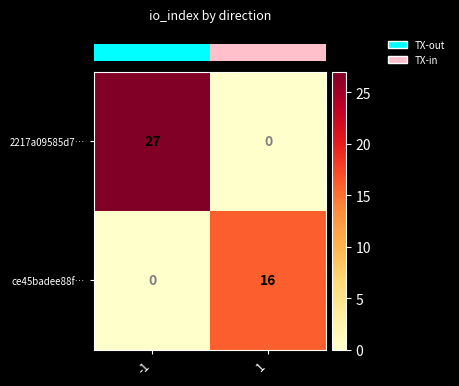

Which label corresponds to the largest value in the chart?

-1